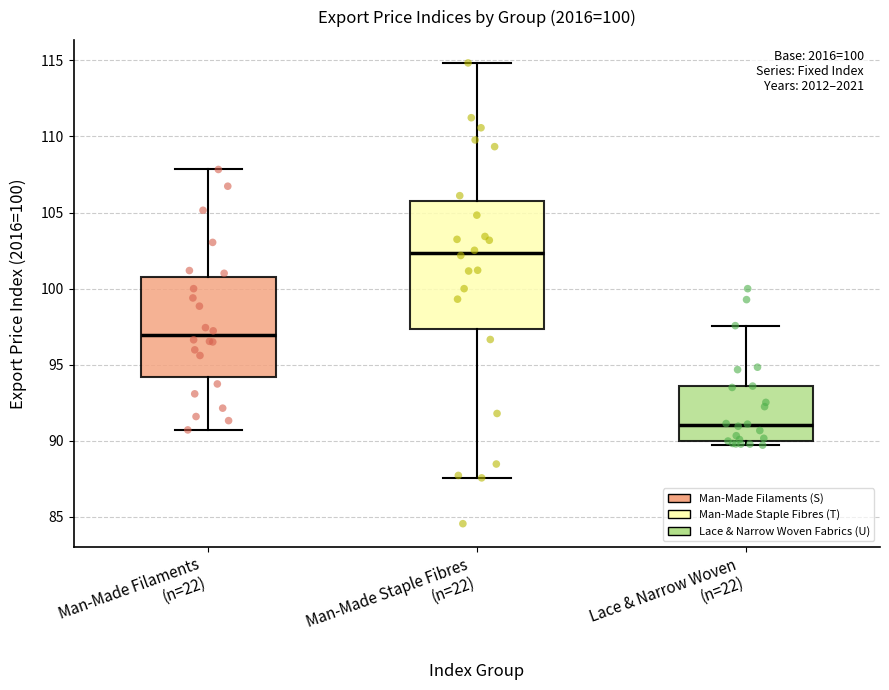

Which box has the highest median line?

Man-Made Staple Fibres (n=22)